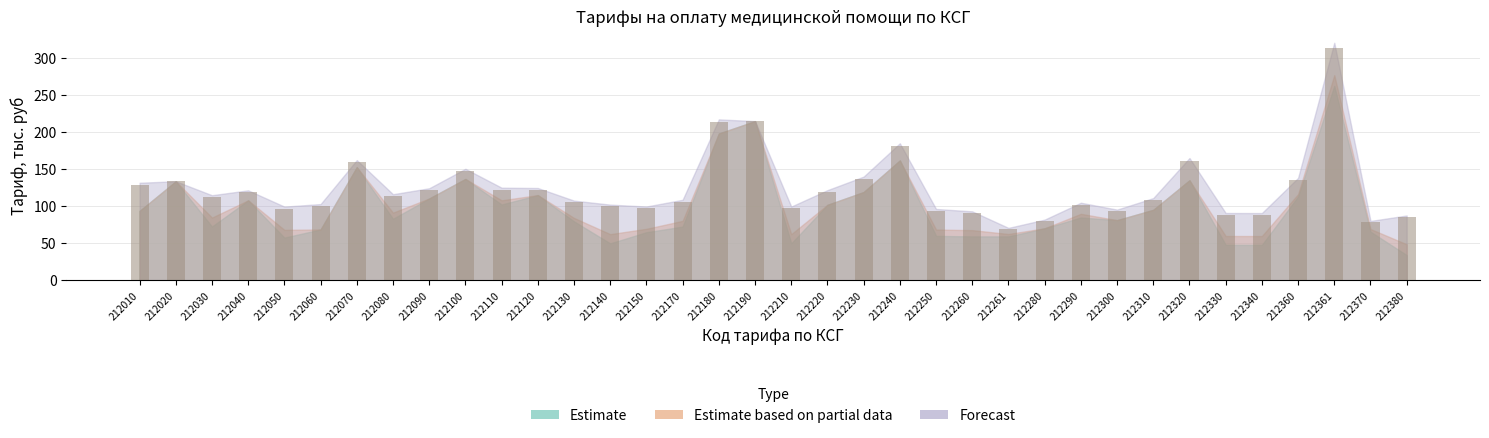

What is the sum of the values at 212250 and 212261?

163.2